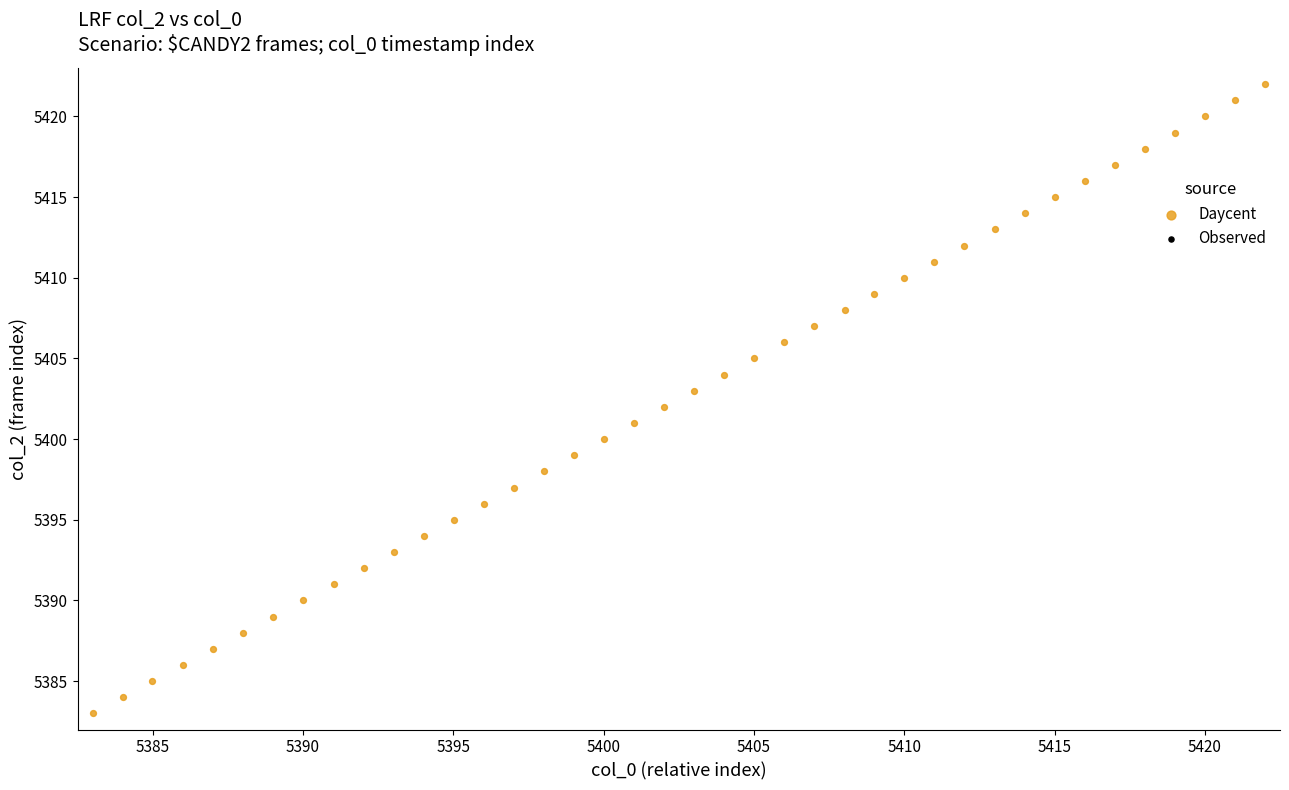

What is the range of Y values (max minus min)?

39